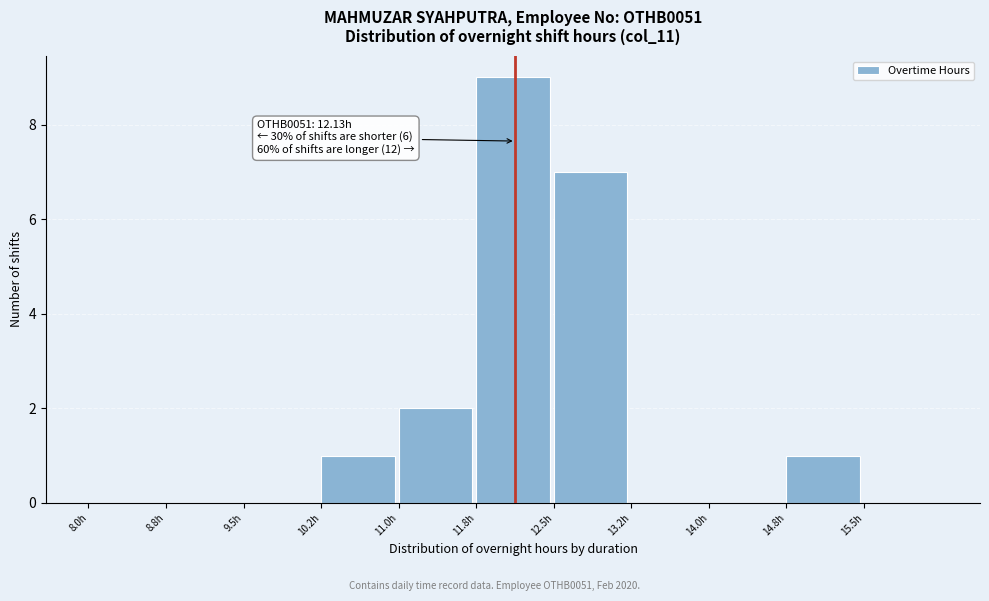

Which range on the x-axis has the tallest bar?

11.75 to 12.50